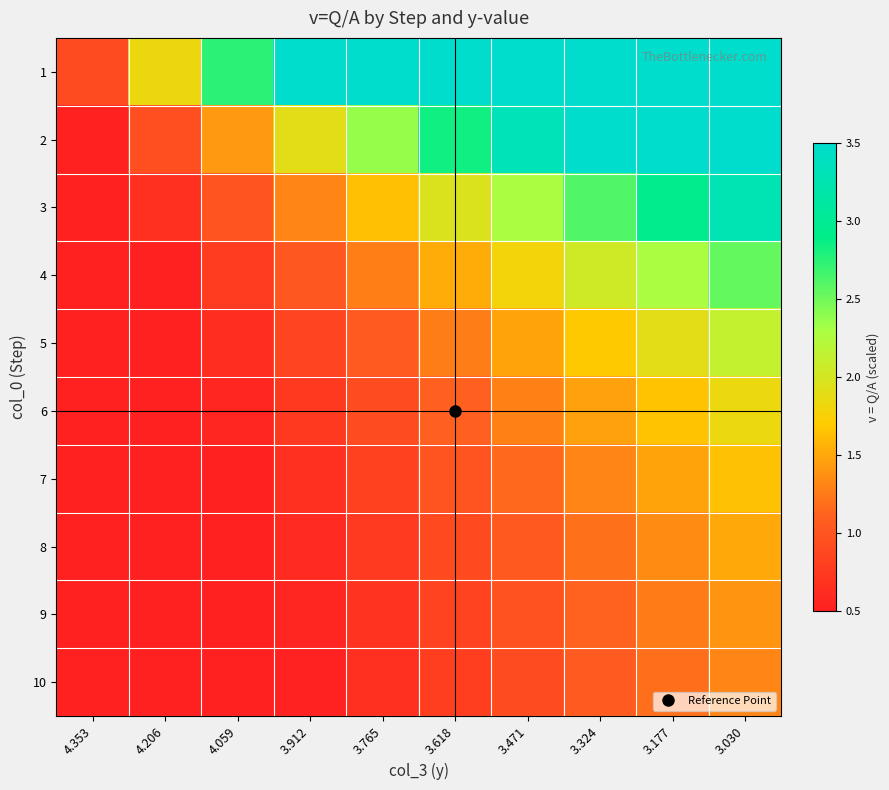

Which series has the largest total across all categories?

1